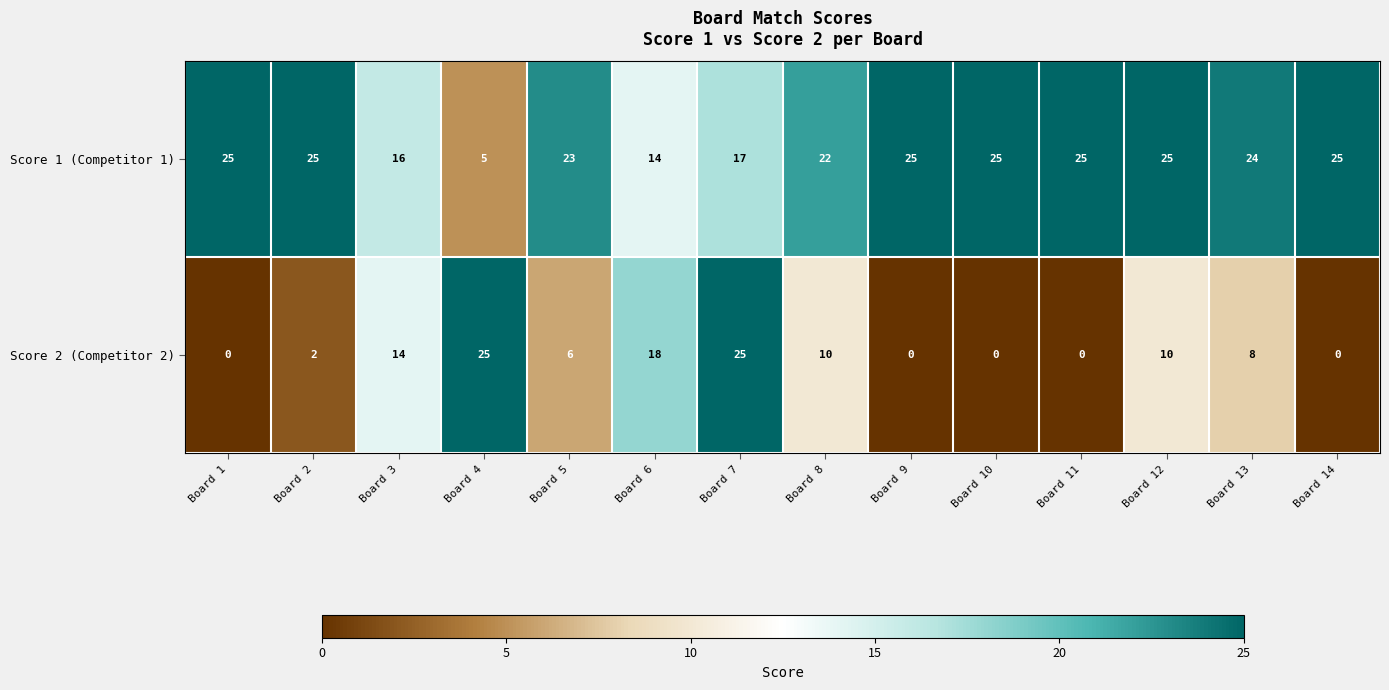

Reading left to right, transcribe all the data shown in this chart.

Score 1 (Competitor 1): 25	25	16	5	23	14	17	22	25	25	25	25	24	25
Score 2 (Competitor 2): 0	2	14	25	6	18	25	10	0	0	0	10	8	0